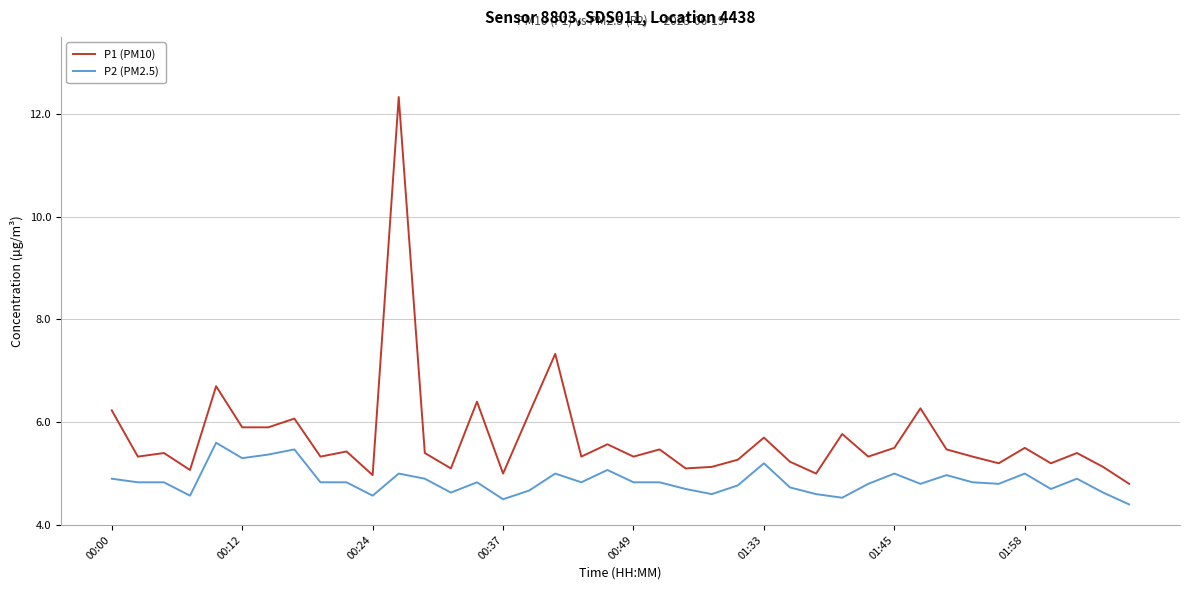

True or false: P2 (PM2.5) and P1 (PM10) intersect in this chart.

False